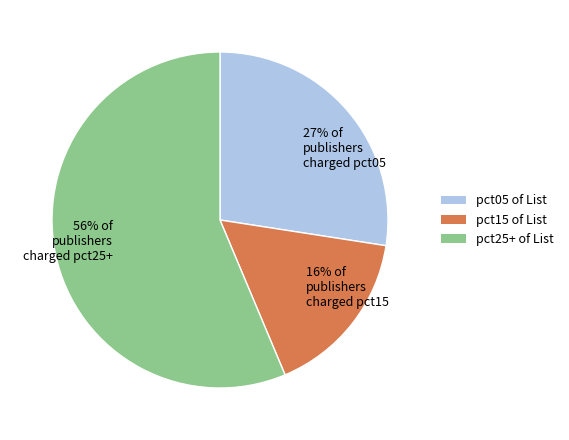

Which category has the biggest portion of the pie?

pct25+ of List